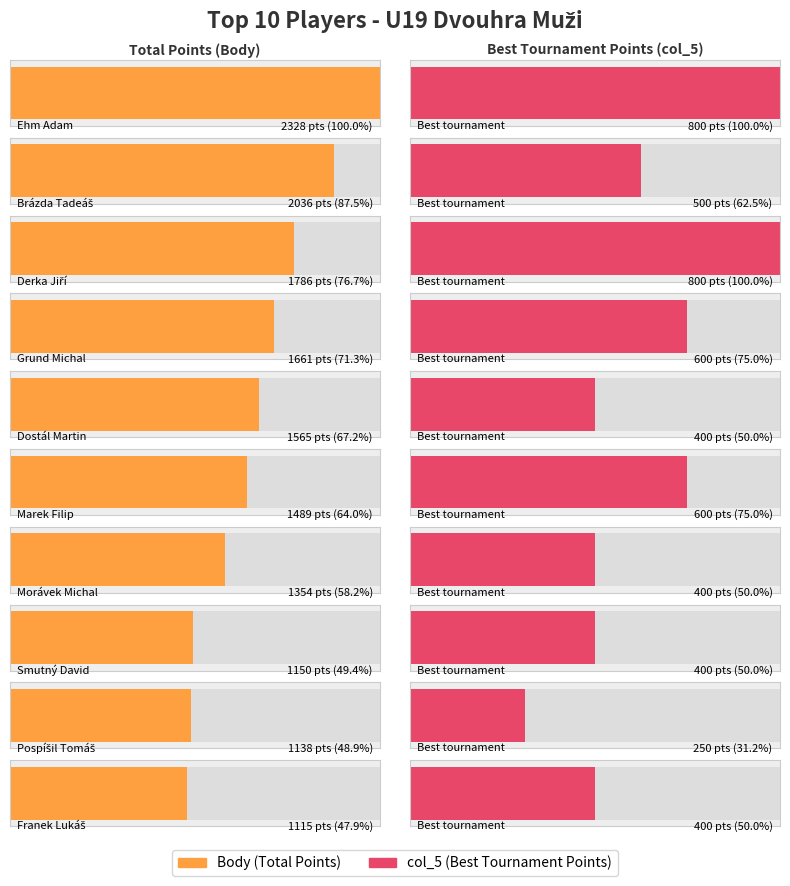

At how many categories does at least one series exceed 1635?

4